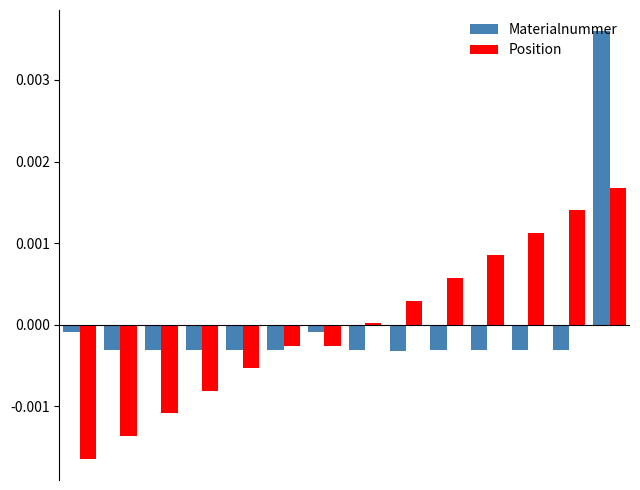

List the series in order of their peak value, lowest first.

Position, Materialnummer